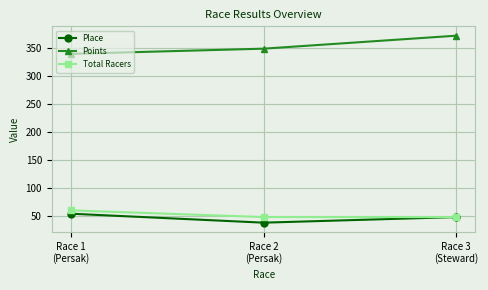

What is the value of the Place point at the 3rd from the left?

48.0